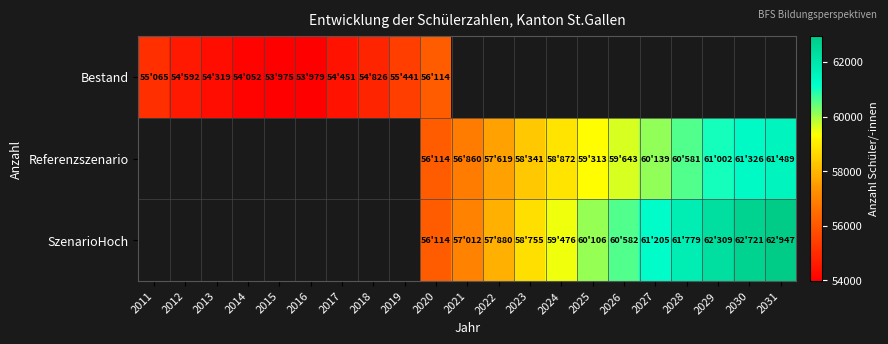

Rank the categories by SzenarioHoch value from highest to lowest.

2031, 2030, 2029, 2028, 2027, 2026, 2025, 2024, 2023, 2022, 2021, 2011, 2012, 2013, 2014, 2015, 2016, 2017, 2018, 2019, 2020